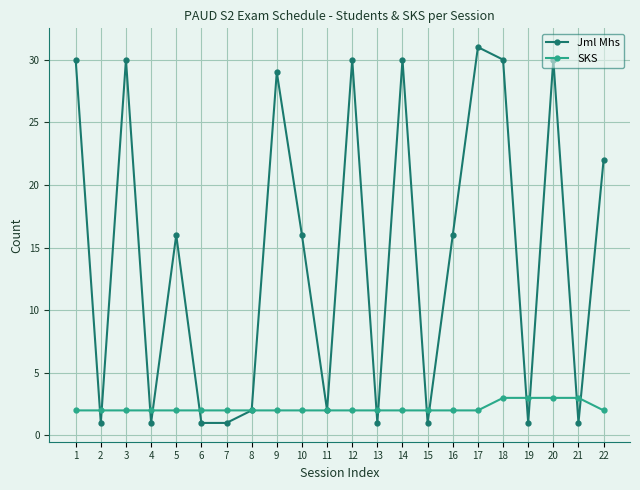

The value of SKS at 16 is 0. True or false?

False